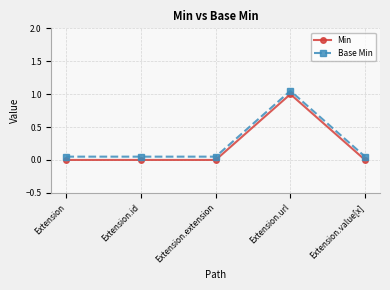

What is the difference between the maximum and second lowest values in the Min series?

1.0